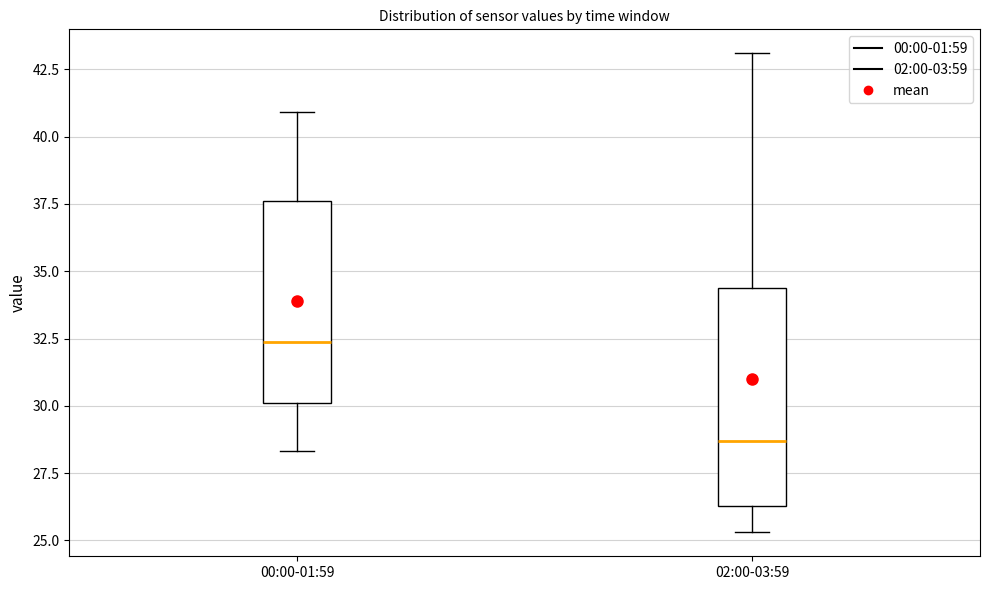

Where is the lower edge of the box for 02:00-03:59 on the y-axis? The values are not printed on the chart, so give them approximately, as read against the axis.

26.5